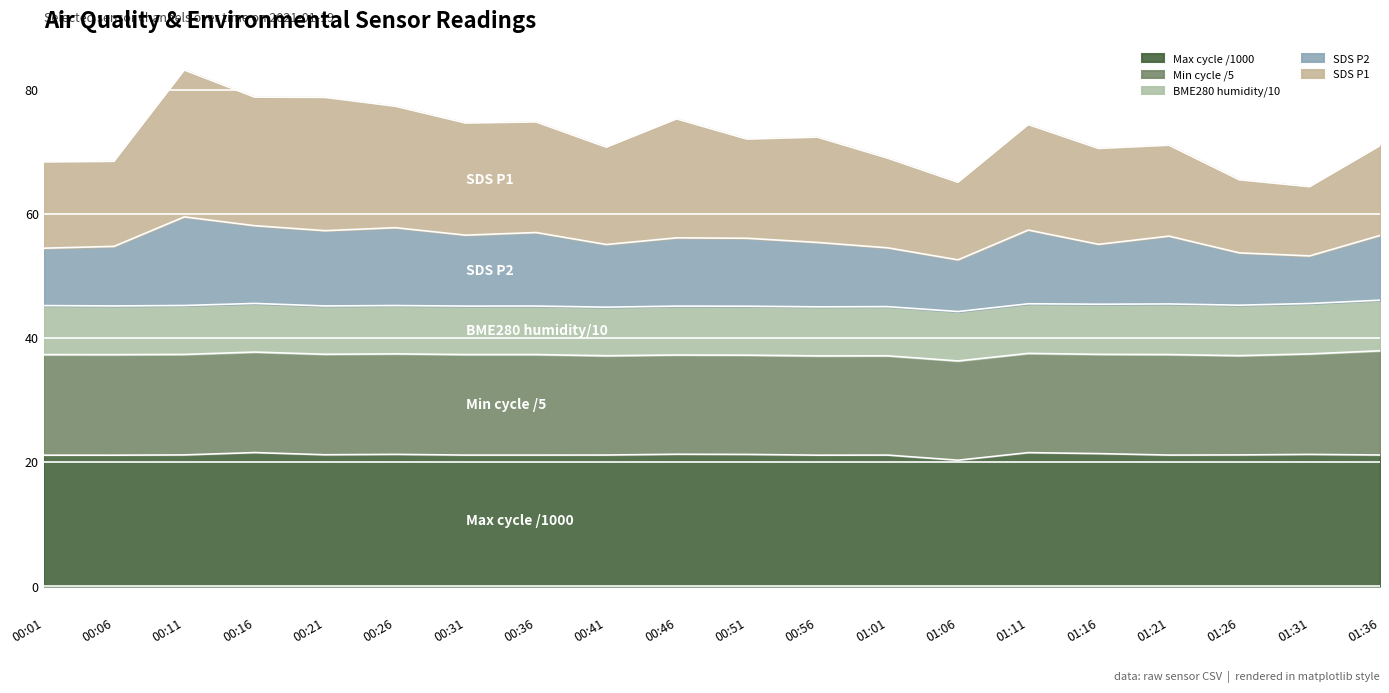

At which category is the sum across all series the highest?

00:11